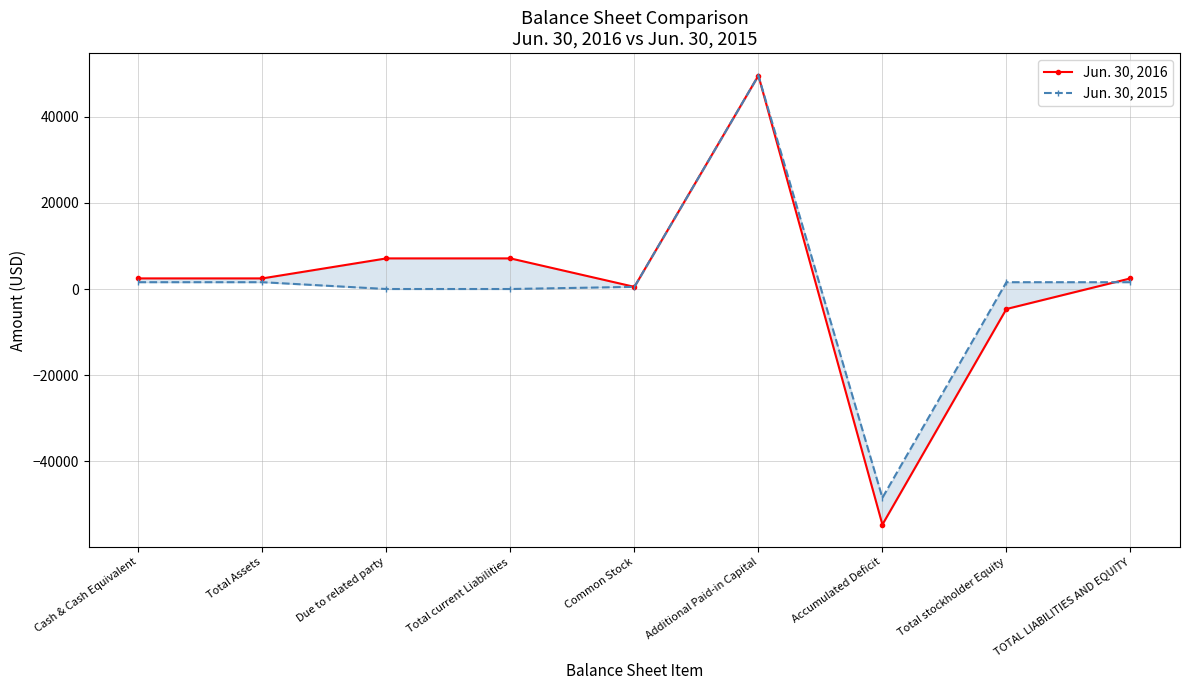

What is the sum of all Jun. 30, 2015 values?

7895